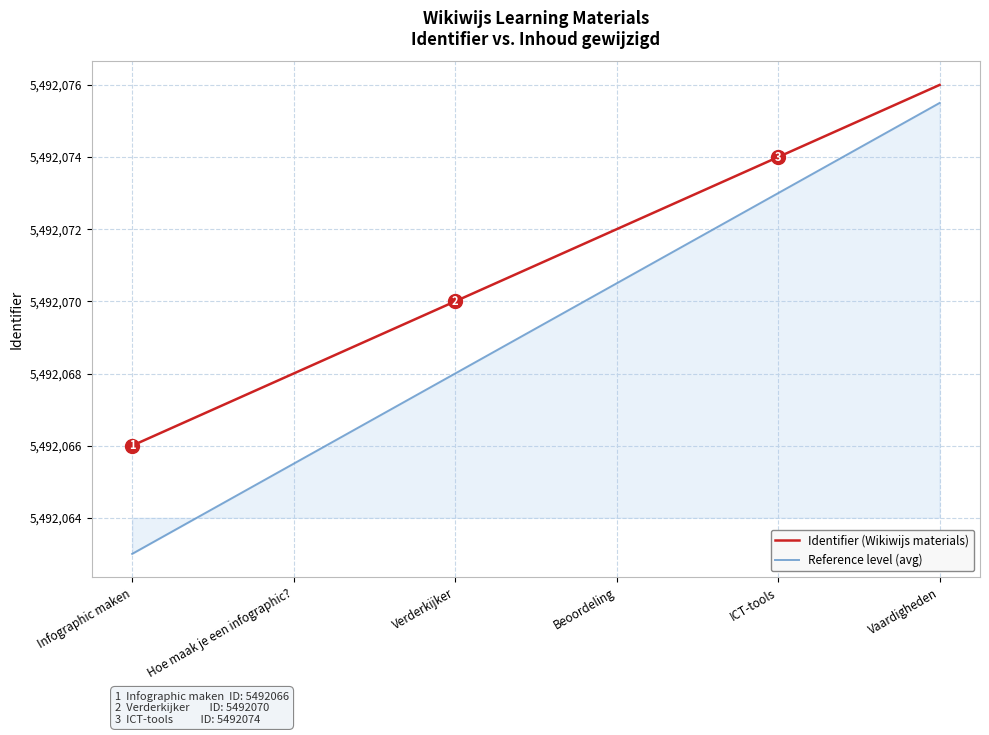

At which label does Reference level (avg) reach its minimum?

Infographic maken